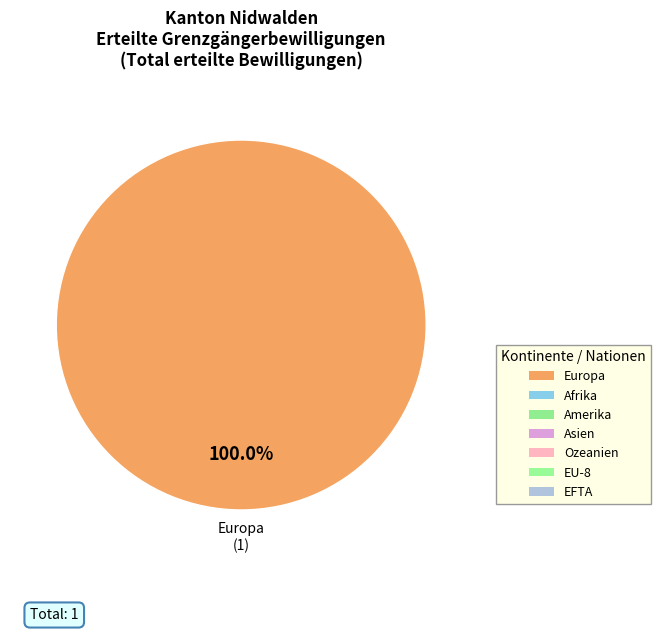

Rank the categories by value from highest to lowest.

Europa